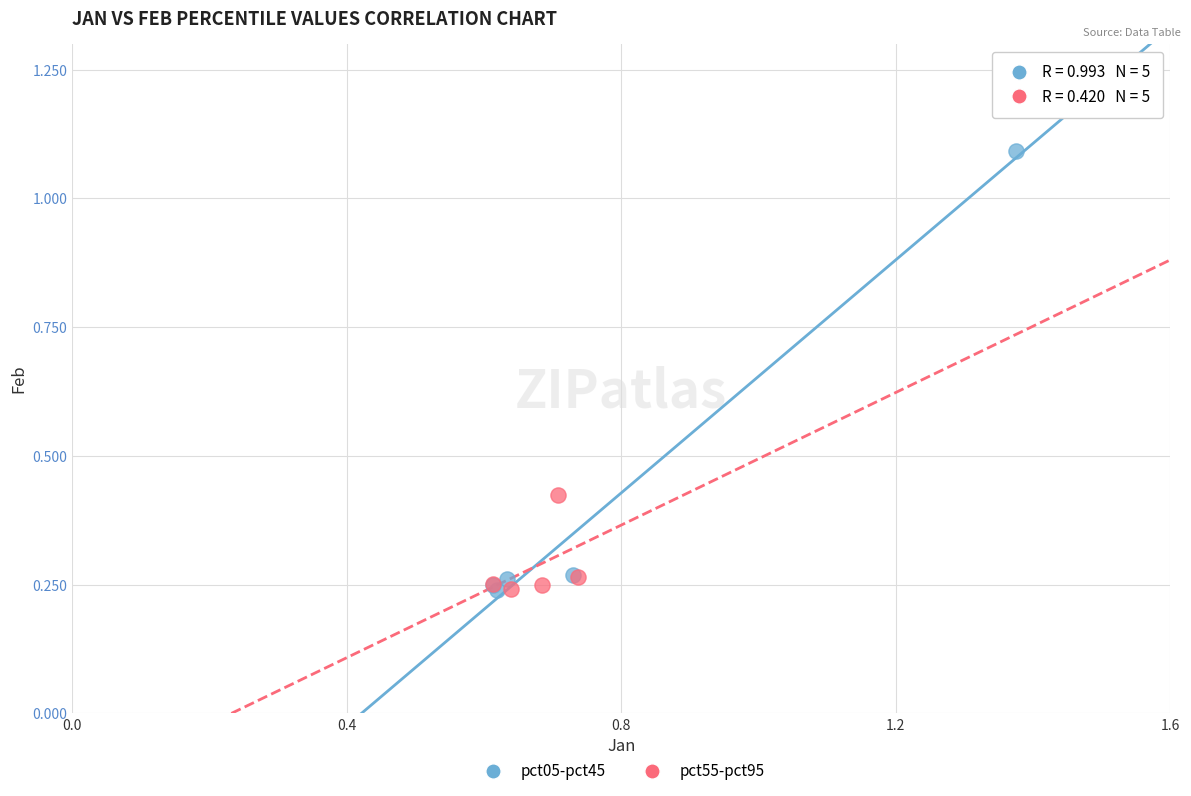

Which series contains the highest Y value?

pct05-pct45